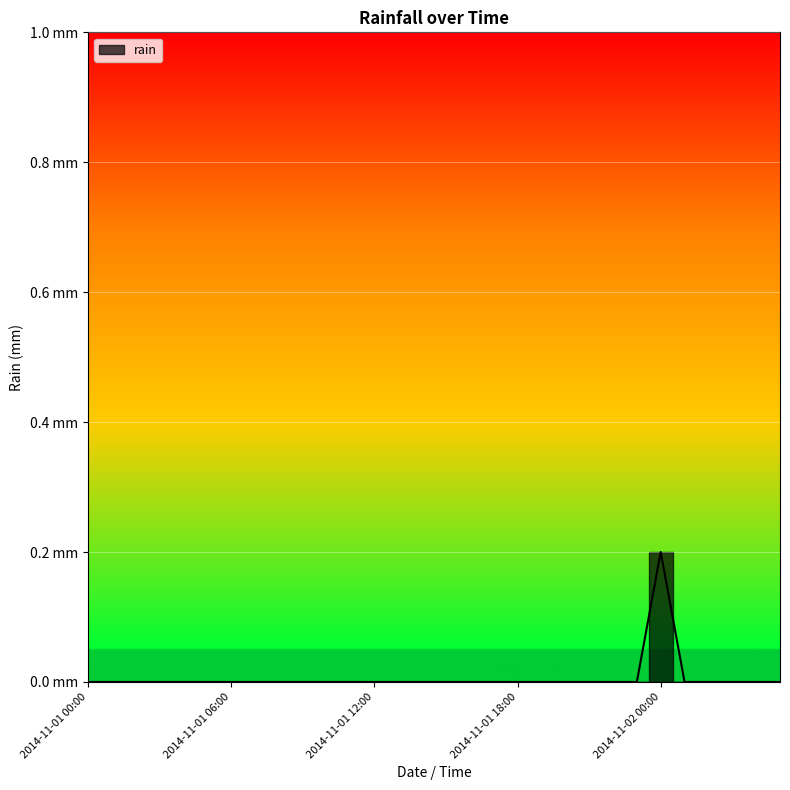

How many values are between 0 and 1?

30